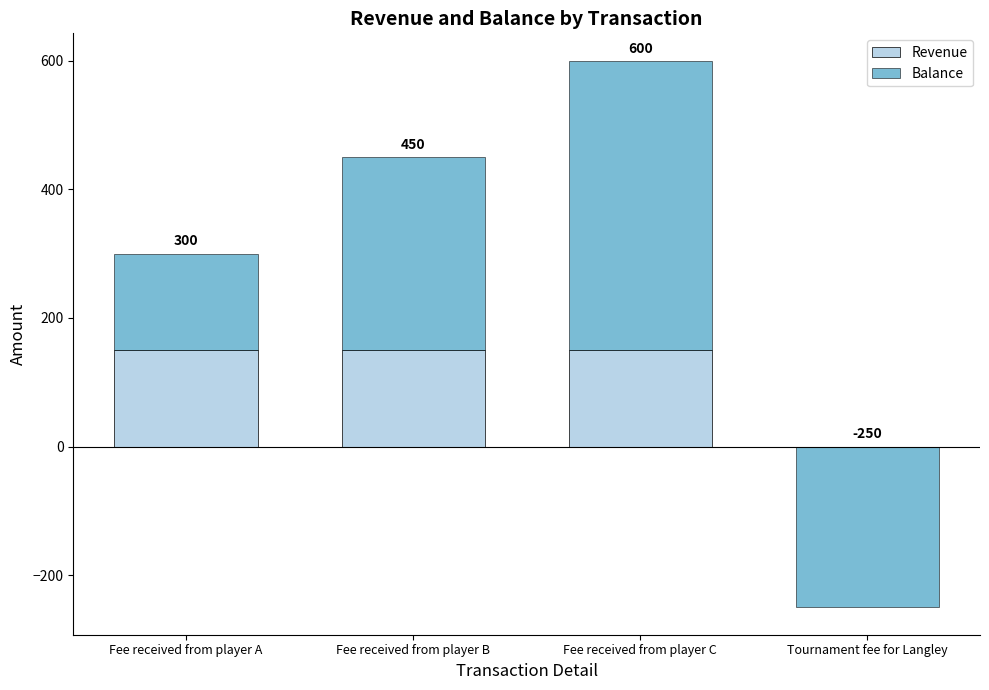

True or false: Balance has a value of 150 at Fee received from player A.

True